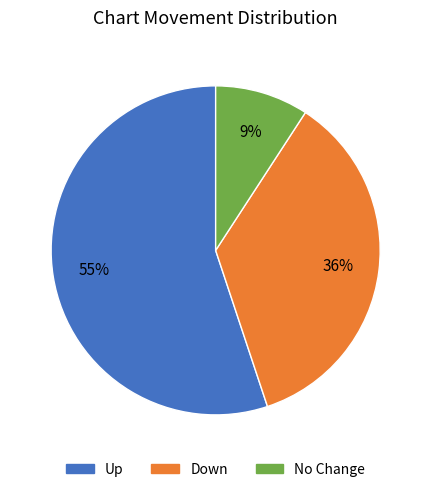

Is the sum of Down and Up greater than half?

Yes